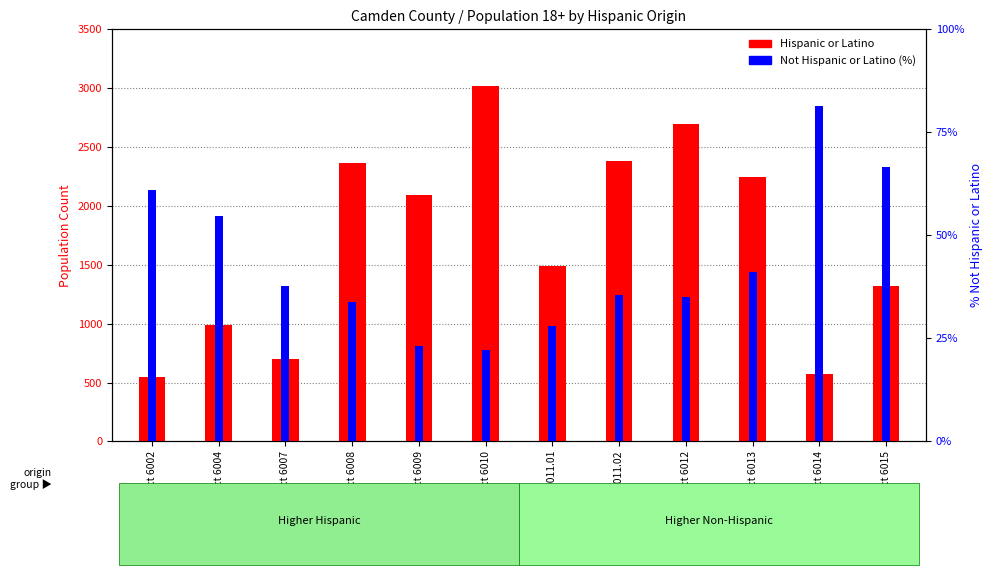

What position from the left is Tract 6008?

4